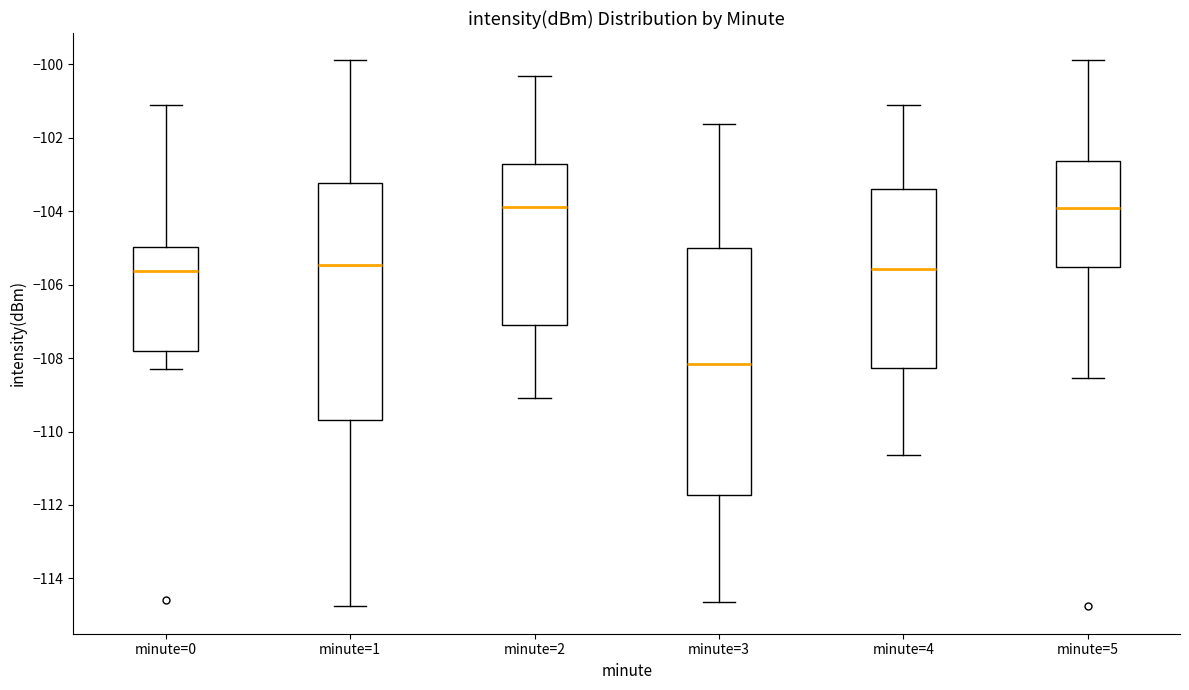

Which box is the tallest, from its lower edge to its upper edge?

minute=3